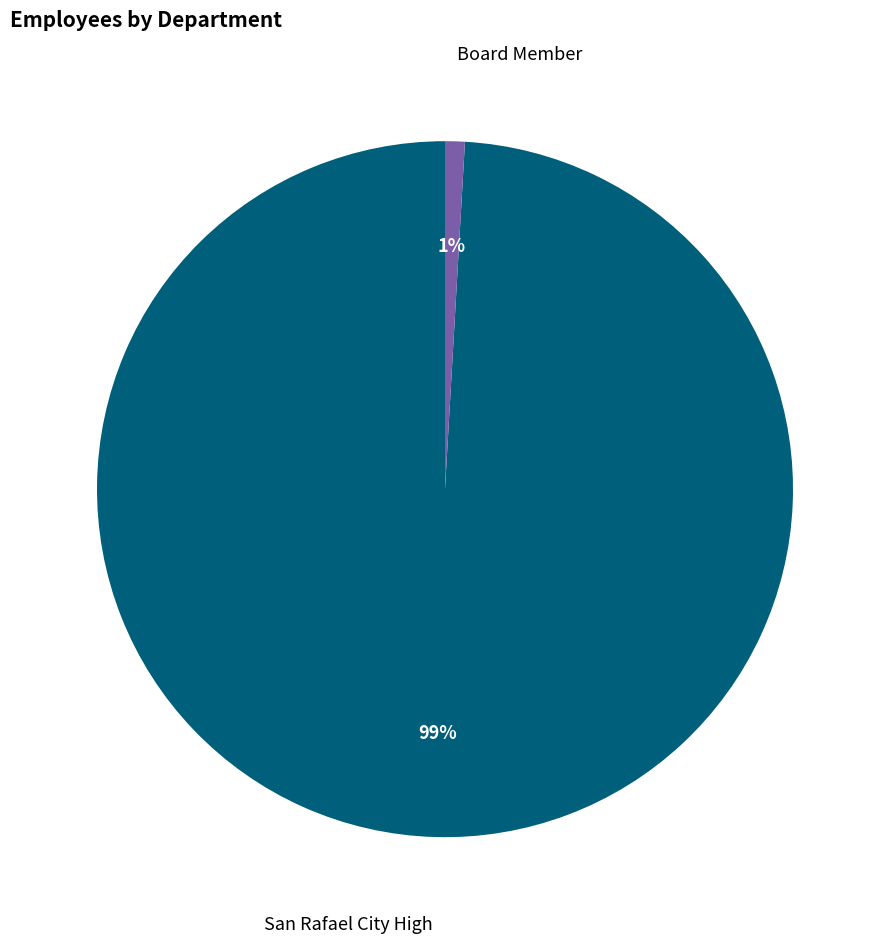

Which slice is the smallest?

Board Member